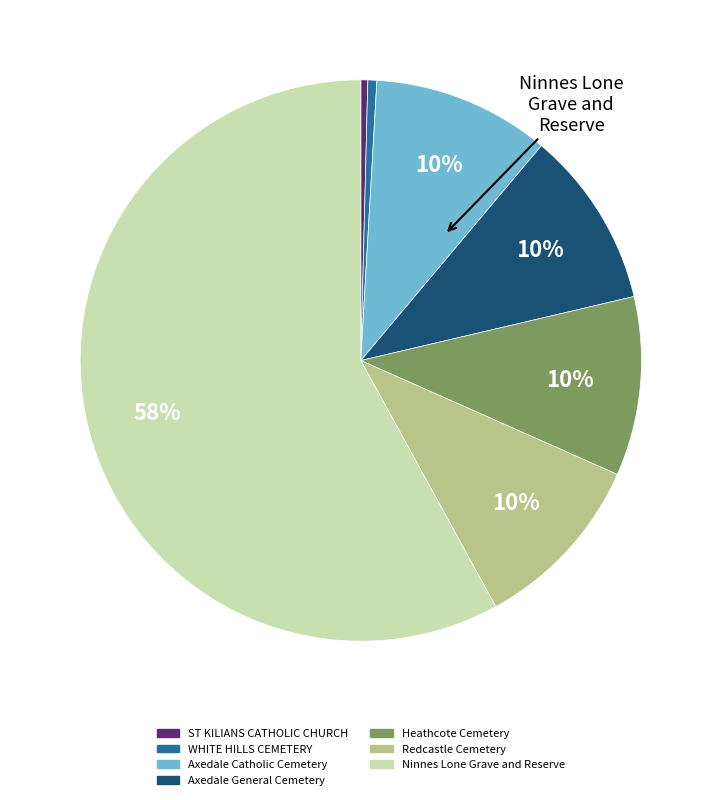

True or false: Axedale Catholic Cemetery accounts for 10% of the total.

True